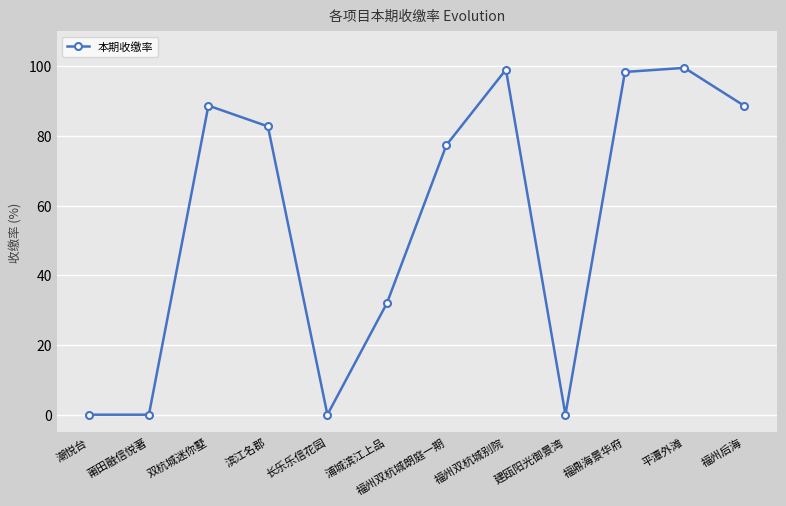

Where is the first local maximum?

双杭城迷你墅